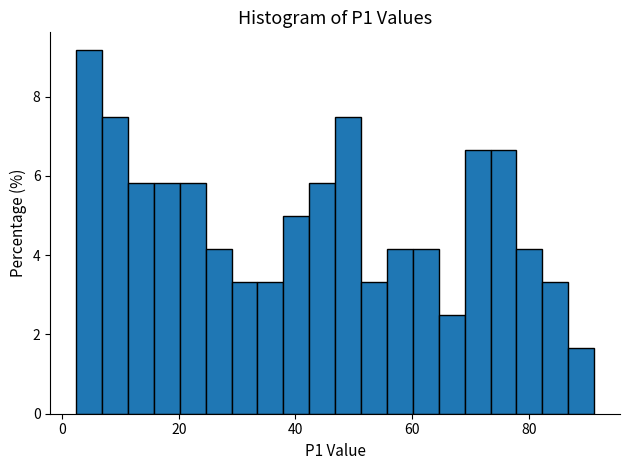

Around what value on the x-axis is the tallest bar? Give the approximate position of its centre, as read against the axis.

4